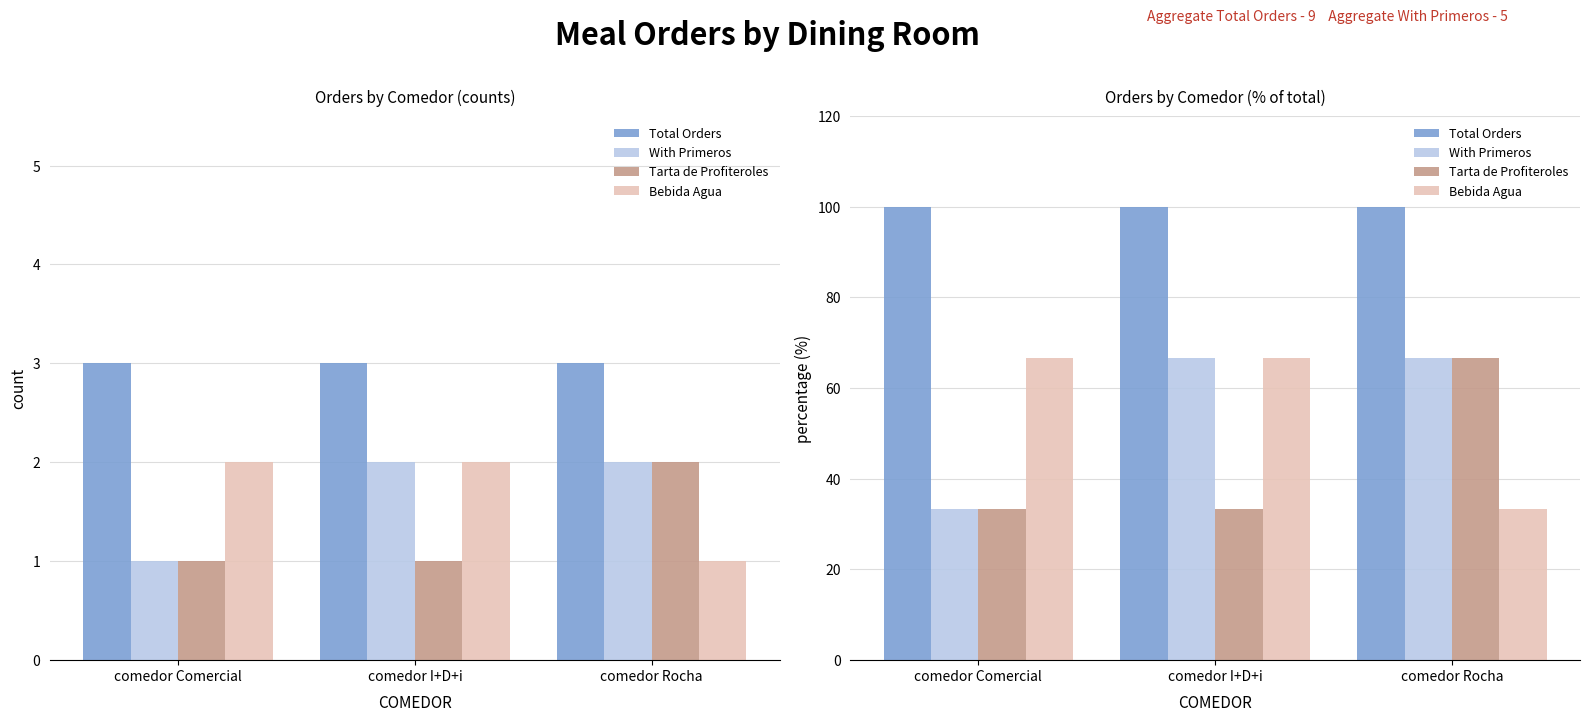

Reading left to right, what are all the values shown in this chart?

Total Orders: comedor Comercial=100.0	comedor I+D+i=100.0	comedor Rocha=100.0
With Primeros: comedor Comercial=33.3	comedor I+D+i=66.7	comedor Rocha=66.7
Tarta de Profiteroles: comedor Comercial=33.3	comedor I+D+i=33.3	comedor Rocha=66.7
Bebida Agua: comedor Comercial=66.7	comedor I+D+i=66.7	comedor Rocha=33.3